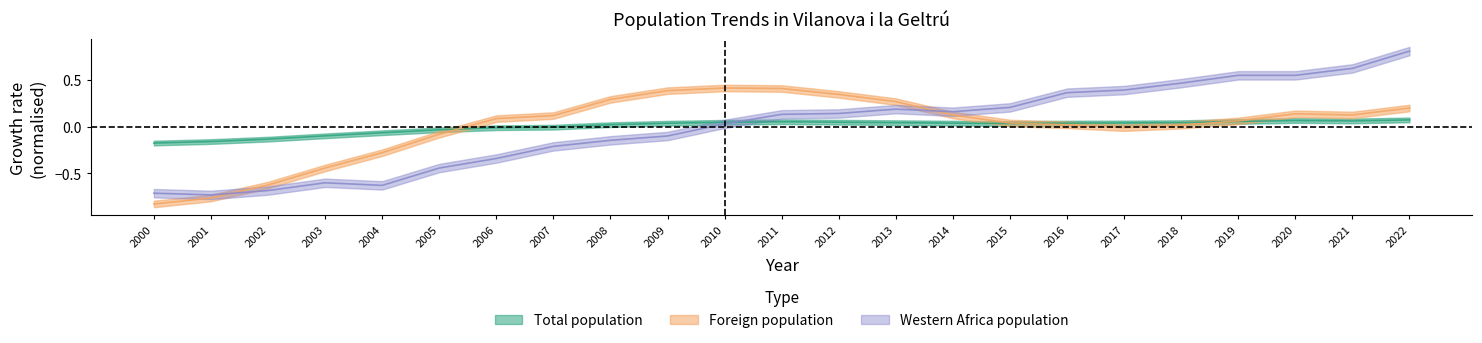

Which series has the largest range (max minus min)?

Western Africa population